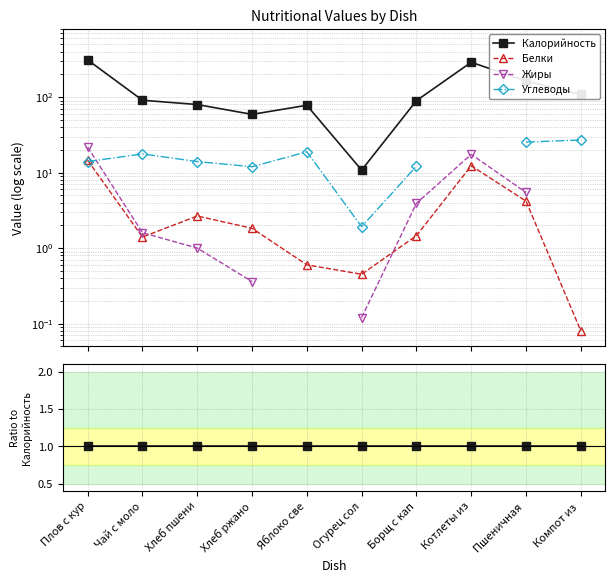

At how many categories does at least one series exceed 0?

10